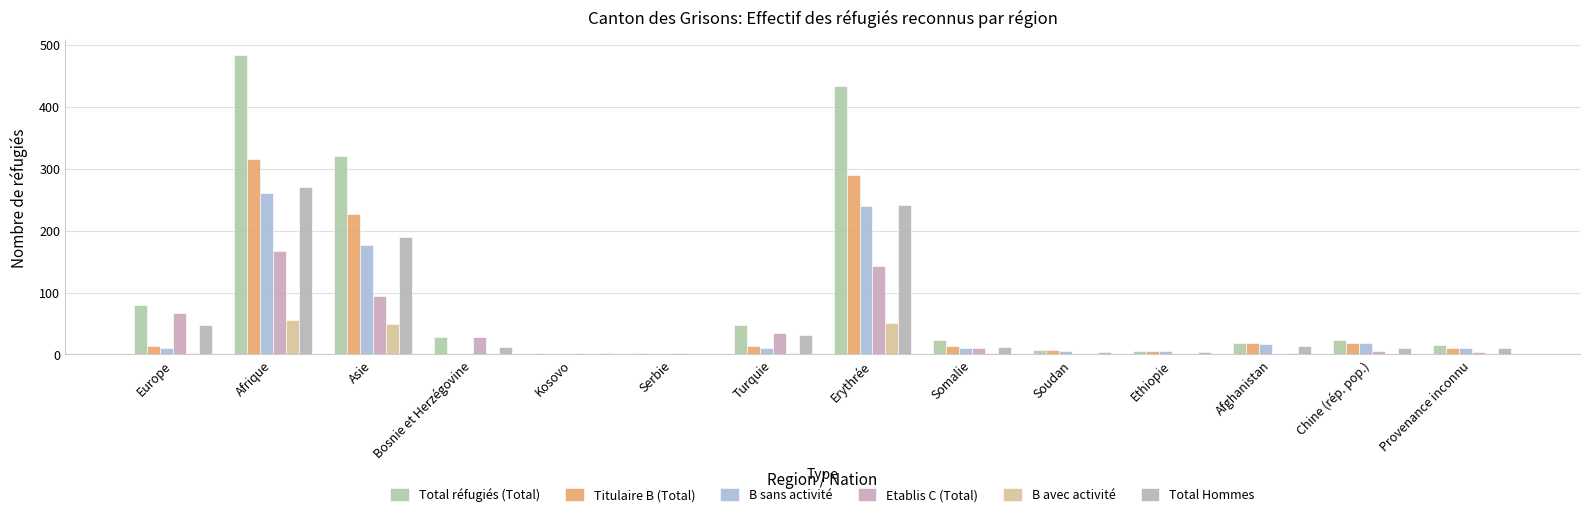

What is the average value of the Etablis C (Total) series?

40